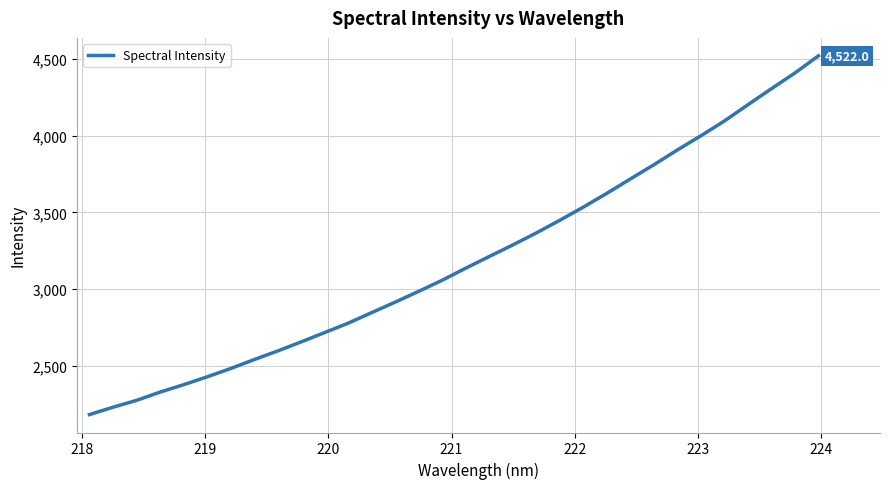

What is the difference between the maximum and minimum values?

2341.8